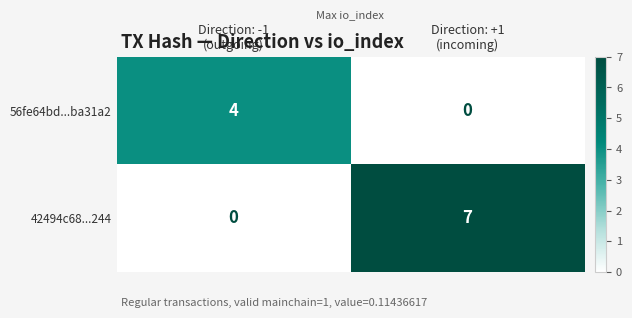

At how many categories does at least one series exceed 3?

2